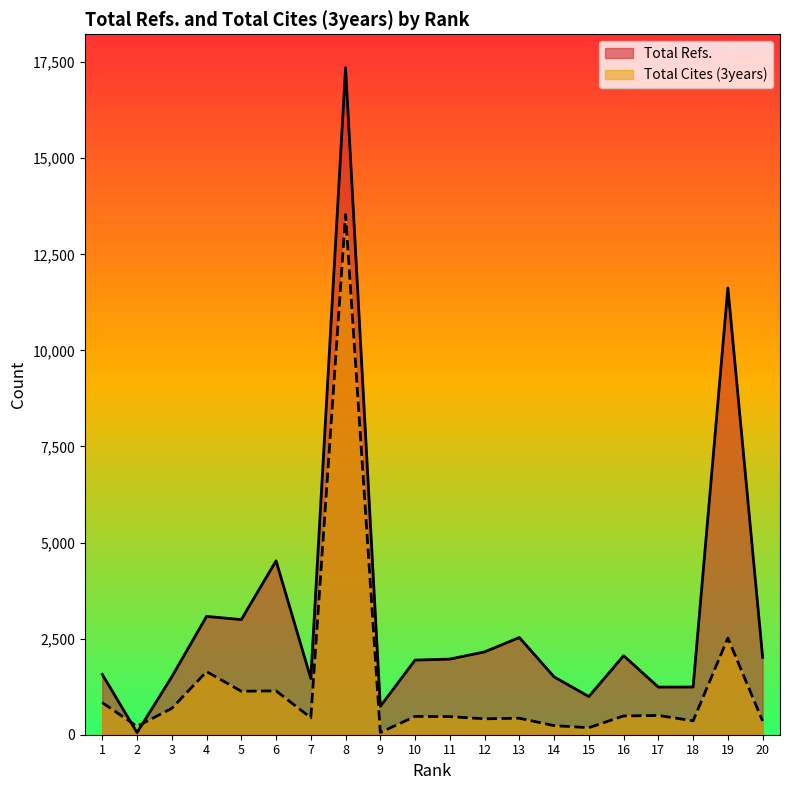

What is the sum of all Total Cites (3years) values?

26122